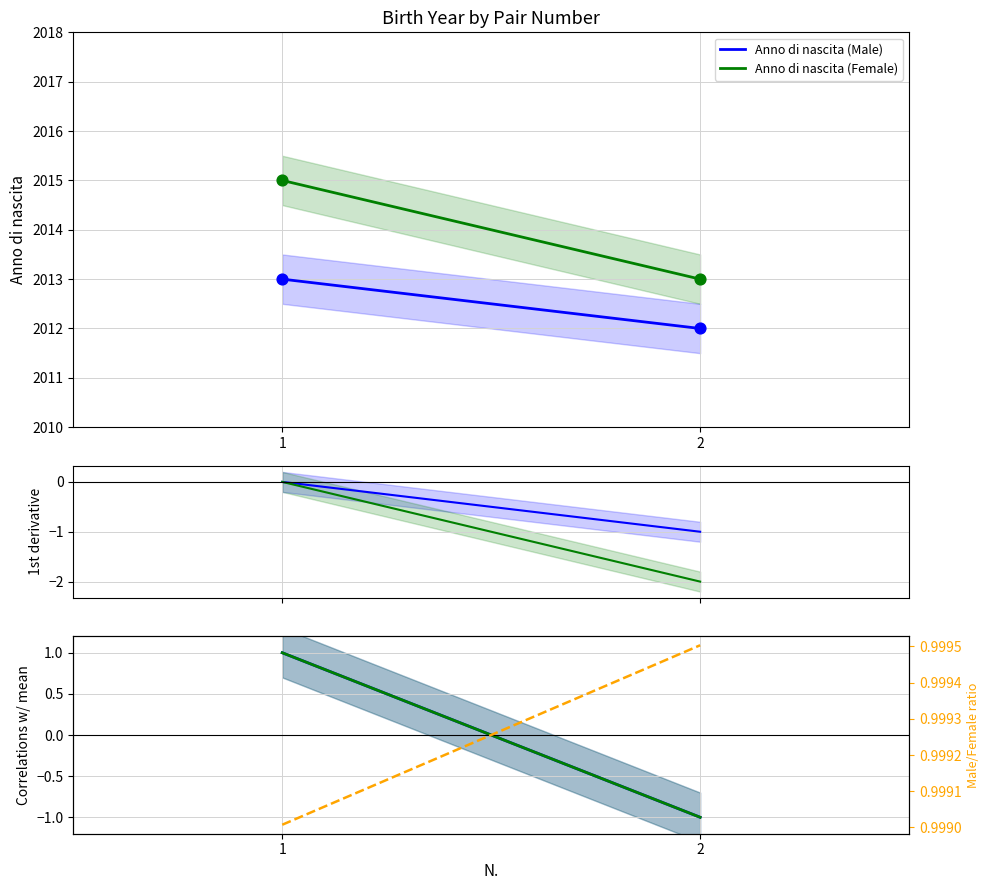

At which category is the sum across all series the highest?

1